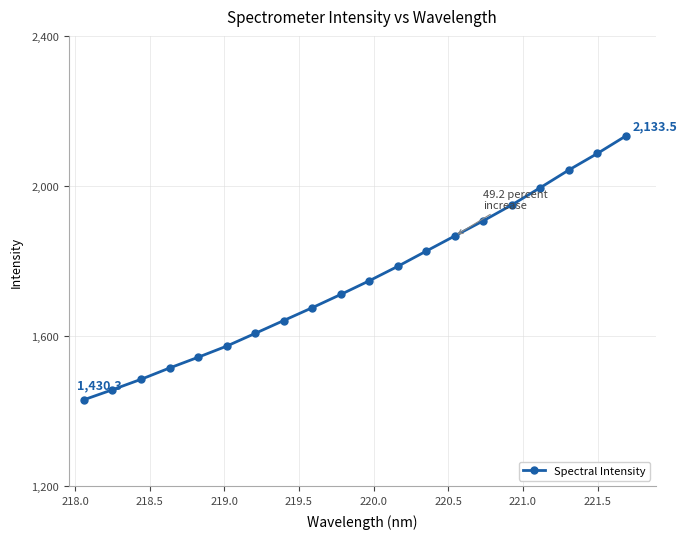

How many distinct data groups are displayed?

1